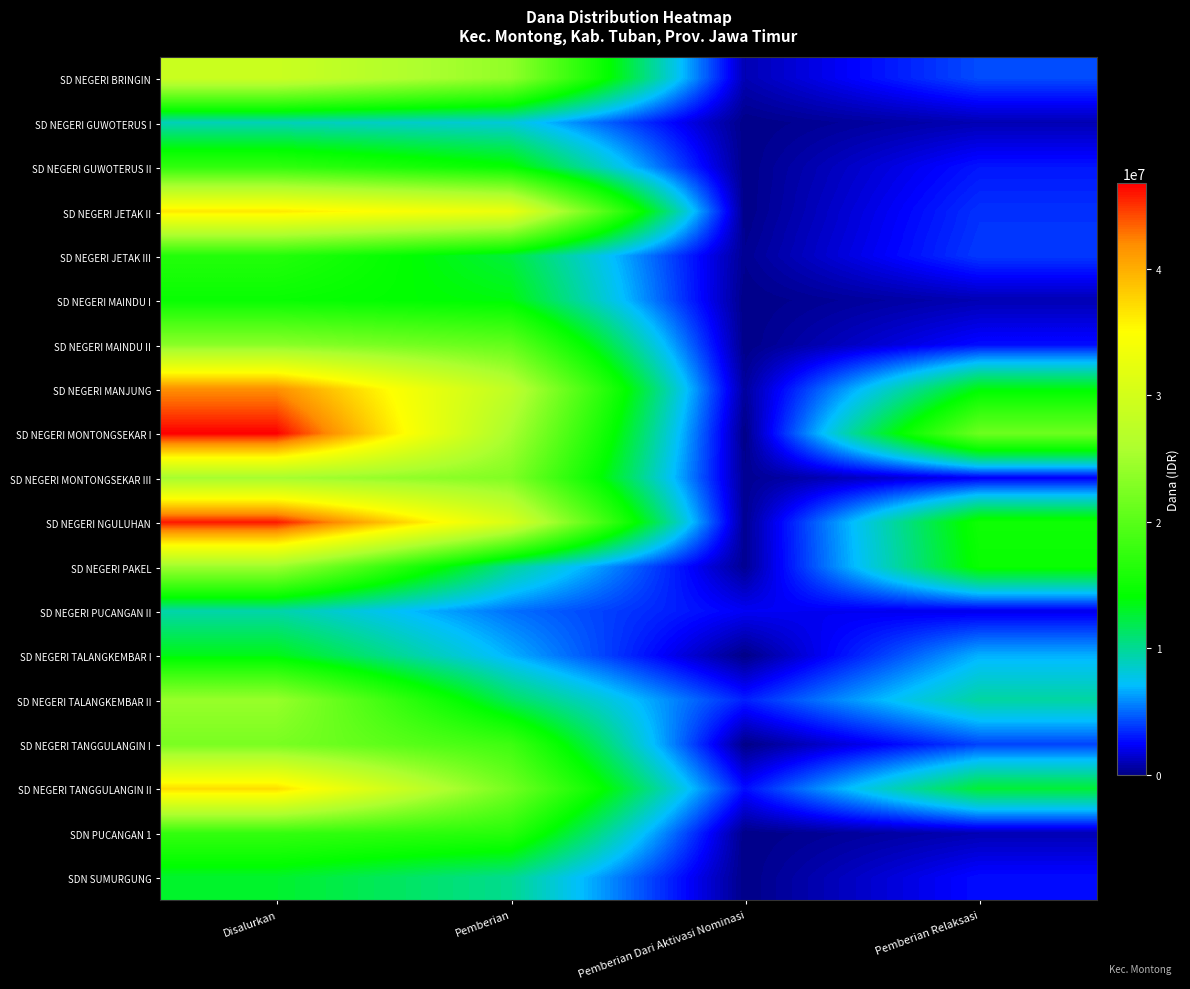

Reading left to right, transcribe all the data shown in this chart.

SD NEGERI BRINGIN: Disalurkan=29025000	Pemberian=23850000	Pemberian Dari Aktivasi Nominasi=900000	Pemberian Relaksasi=4275000
SD NEGERI GUWOTERUS I: Disalurkan=9000000	Pemberian=8100000	Pemberian Dari Aktivasi Nominasi=0	Pemberian Relaksasi=900000
SD NEGERI GUWOTERUS II: Disalurkan=17325000	Pemberian=14400000	Pemberian Dari Aktivasi Nominasi=0	Pemberian Relaksasi=2925000
SD NEGERI JETAK II: Disalurkan=36450000	Pemberian=32850000	Pemberian Dari Aktivasi Nominasi=0	Pemberian Relaksasi=3600000
SD NEGERI JETAK III: Disalurkan=16425000	Pemberian=12375000	Pemberian Dari Aktivasi Nominasi=225000	Pemberian Relaksasi=3825000
SD NEGERI MAINDU I: Disalurkan=14625000	Pemberian=13725000	Pemberian Dari Aktivasi Nominasi=0	Pemberian Relaksasi=900000
SD NEGERI MAINDU II: Disalurkan=23400000	Pemberian=20700000	Pemberian Dari Aktivasi Nominasi=0	Pemberian Relaksasi=2700000
SD NEGERI MANJUNG: Disalurkan=41850000	Pemberian=27675000	Pemberian Dari Aktivasi Nominasi=450000	Pemberian Relaksasi=13725000
SD NEGERI MONTONGSEKAR I: Disalurkan=46800000	Pemberian=25425000	Pemberian Dari Aktivasi Nominasi=0	Pemberian Relaksasi=21375000
SD NEGERI MONTONGSEKAR III: Disalurkan=25200000	Pemberian=22725000	Pemberian Dari Aktivasi Nominasi=225000	Pemberian Relaksasi=2250000
SD NEGERI NGULUHAN: Disalurkan=45900000	Pemberian=30600000	Pemberian Dari Aktivasi Nominasi=225000	Pemberian Relaksasi=15075000
SD NEGERI PAKEL: Disalurkan=24750000	Pemberian=9900000	Pemberian Dari Aktivasi Nominasi=225000	Pemberian Relaksasi=14625000
SD NEGERI PUCANGAN II: Disalurkan=9450000	Pemberian=5175000	Pemberian Dari Aktivasi Nominasi=2250000	Pemberian Relaksasi=2025000
SD NEGERI TALANGKEMBAR I: Disalurkan=13500000	Pemberian=6750000	Pemberian Dari Aktivasi Nominasi=0	Pemberian Relaksasi=6750000
SD NEGERI TALANGKEMBAR II: Disalurkan=24300000	Pemberian=11475000	Pemberian Dari Aktivasi Nominasi=3150000	Pemberian Relaksasi=9675000
SD NEGERI TANGGULANGIN I: Disalurkan=22275000	Pemberian=18225000	Pemberian Dari Aktivasi Nominasi=0	Pemberian Relaksasi=4050000
SD NEGERI TANGGULANGIN II: Disalurkan=37125000	Pemberian=21825000	Pemberian Dari Aktivasi Nominasi=2700000	Pemberian Relaksasi=12600000
SDN PUCANGAN 1: Disalurkan=17550000	Pemberian=16650000	Pemberian Dari Aktivasi Nominasi=0	Pemberian Relaksasi=900000
SDN SUMURGUNG: Disalurkan=12825000	Pemberian=10125000	Pemberian Dari Aktivasi Nominasi=0	Pemberian Relaksasi=2700000